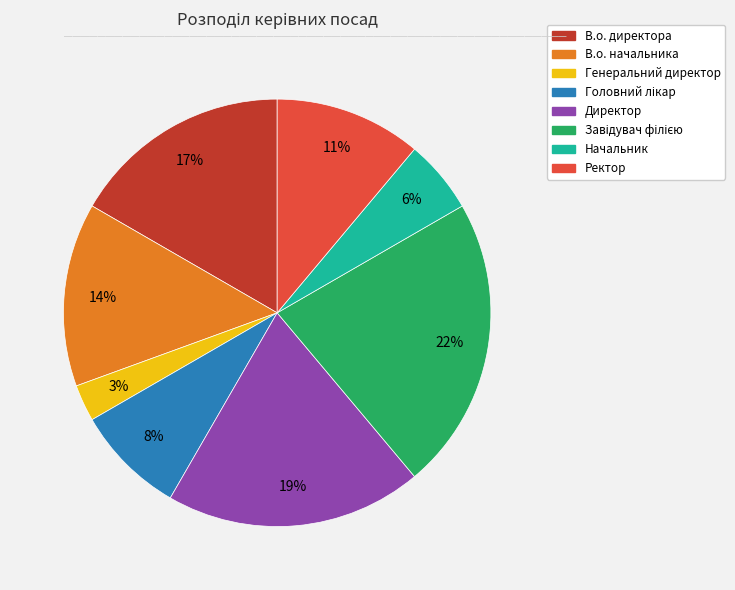

Between Генеральний директор and Начальник, which is larger?

Начальник